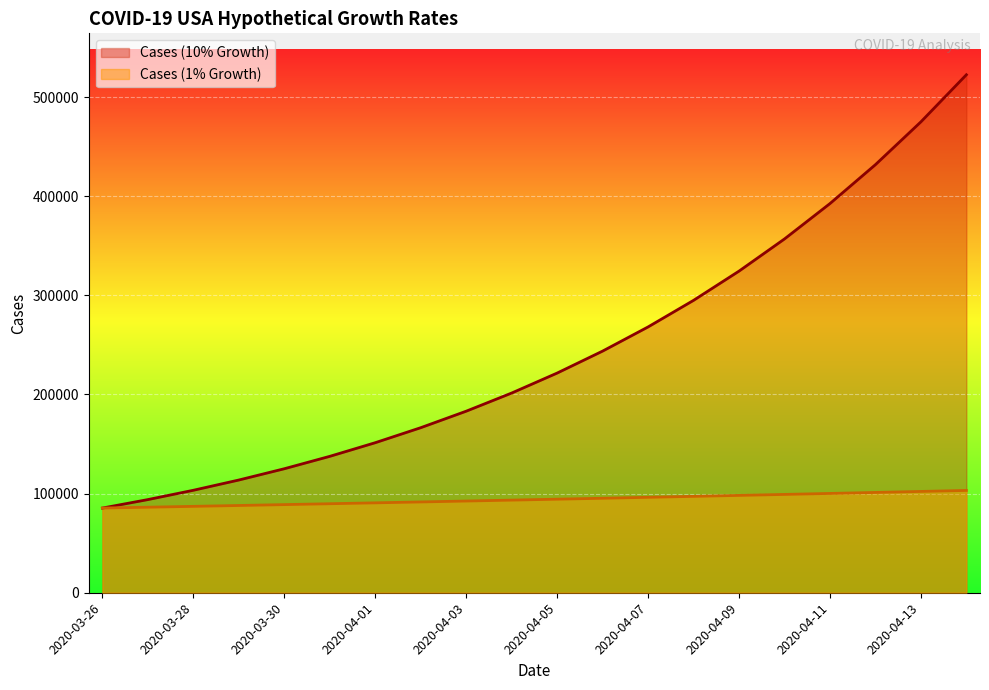

True or false: Cases (10% Growth) has a value of 473309.2 at 2020-04-08.

False